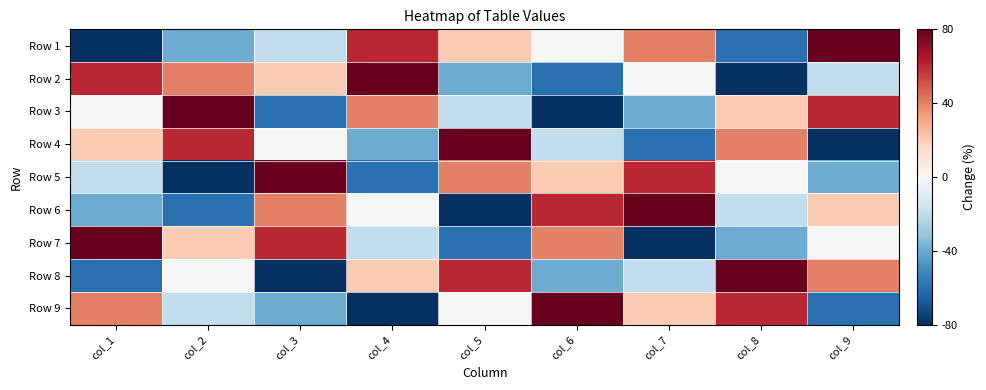

What is the difference between the highest and lowest values at col_5?

8